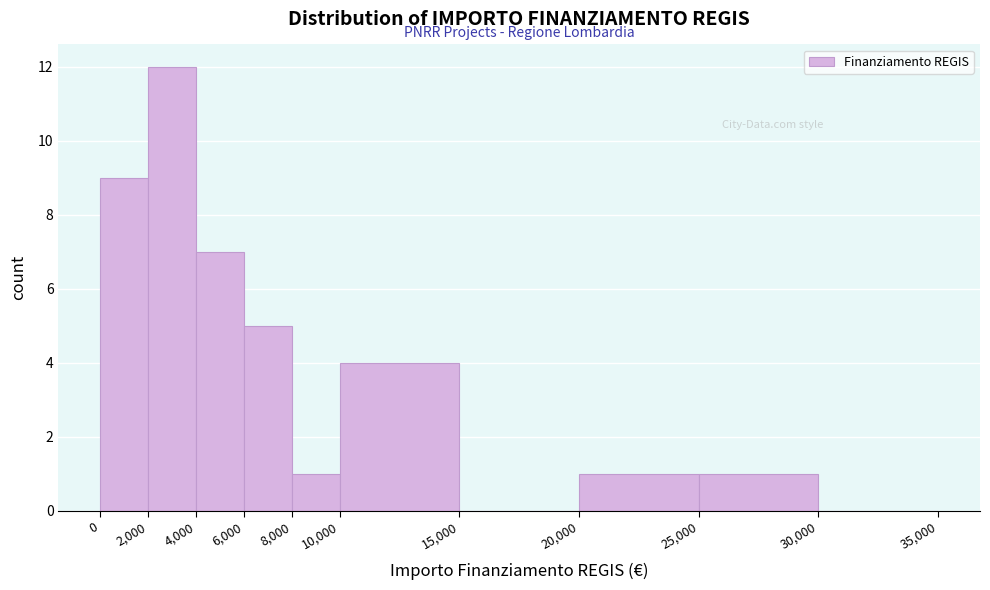

How tall is the bar that spans 0 to 2,000 on the x-axis? The values are not printed on the chart, so give them approximately, as read against the axis.

9